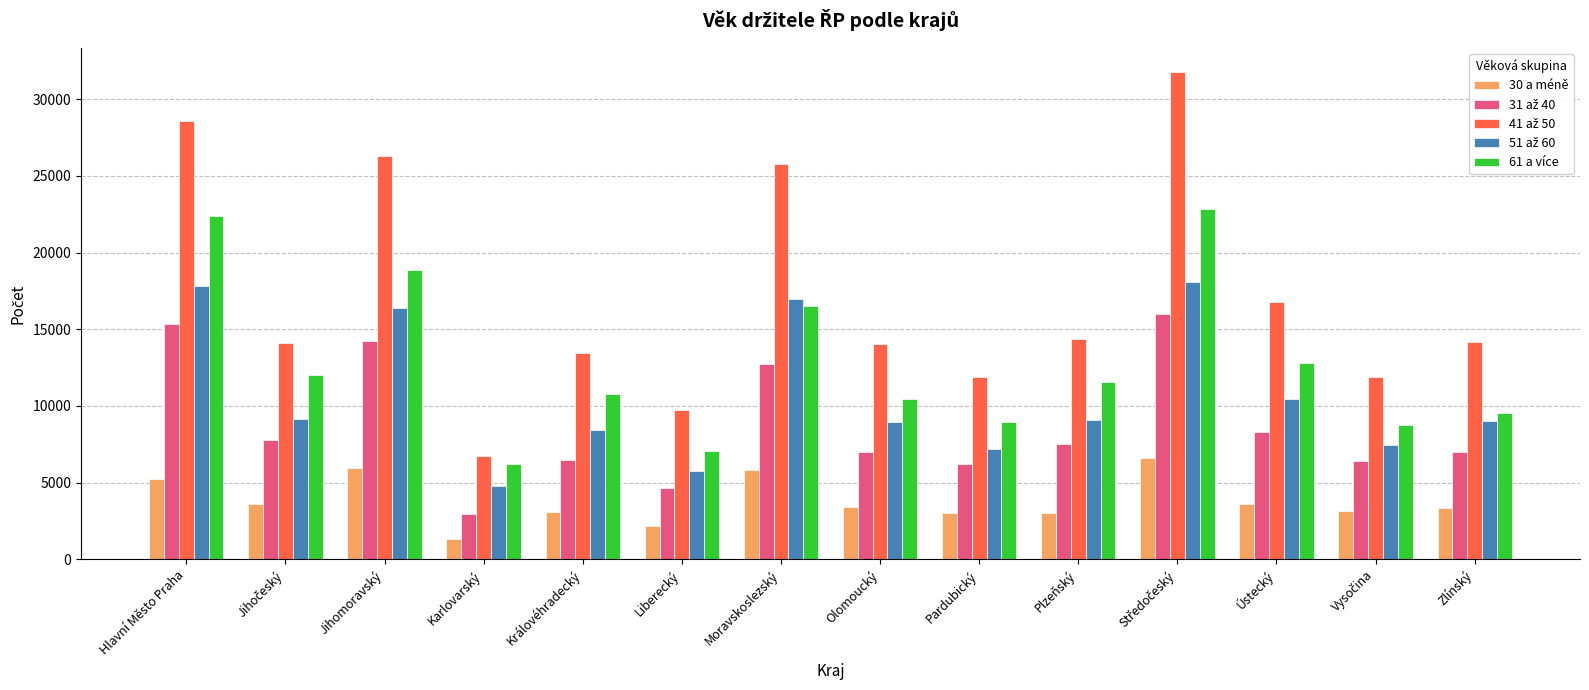

True or false: 61 a více has a value of 10469 at Olomoucký.

True